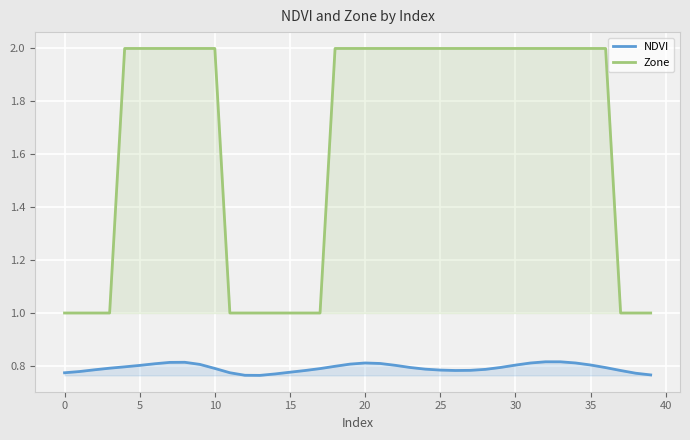

Rank the series at 17 from highest to lowest value.

Zone, NDVI